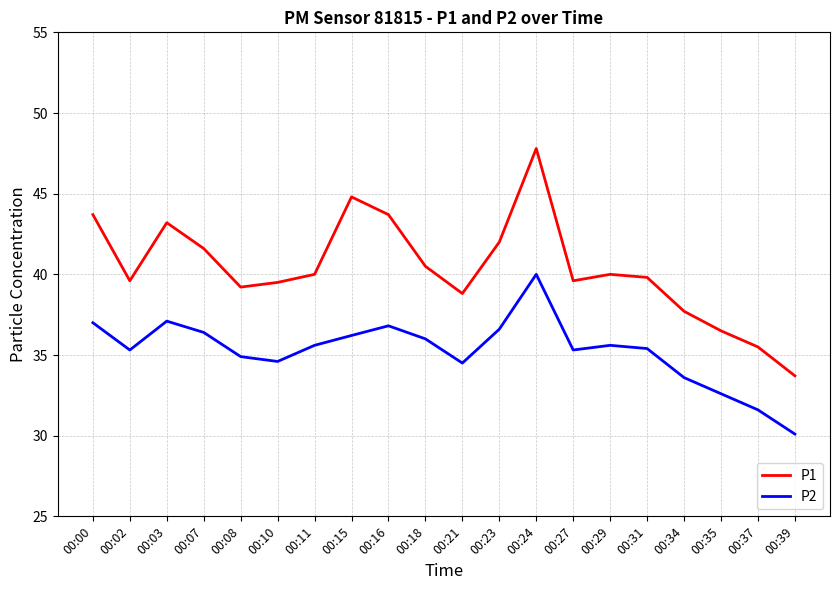

Between 00:21 and 00:34, which series saw the biggest shift?

P1